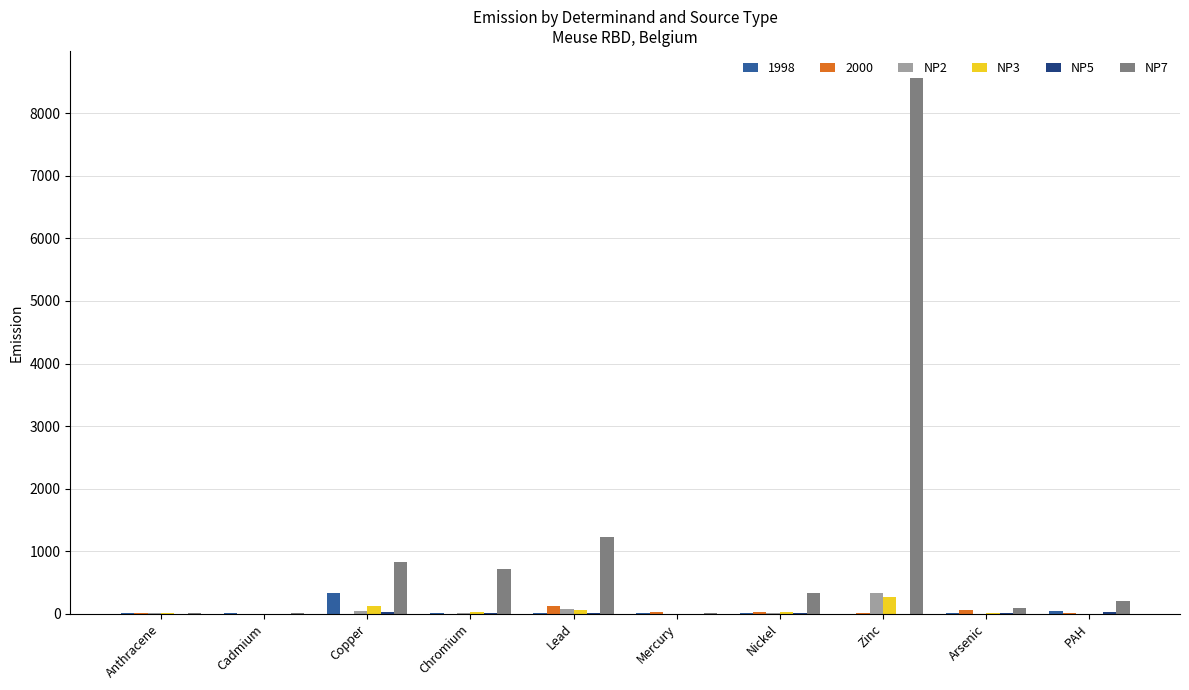

At which category is the sum across all series the highest?

Zinc